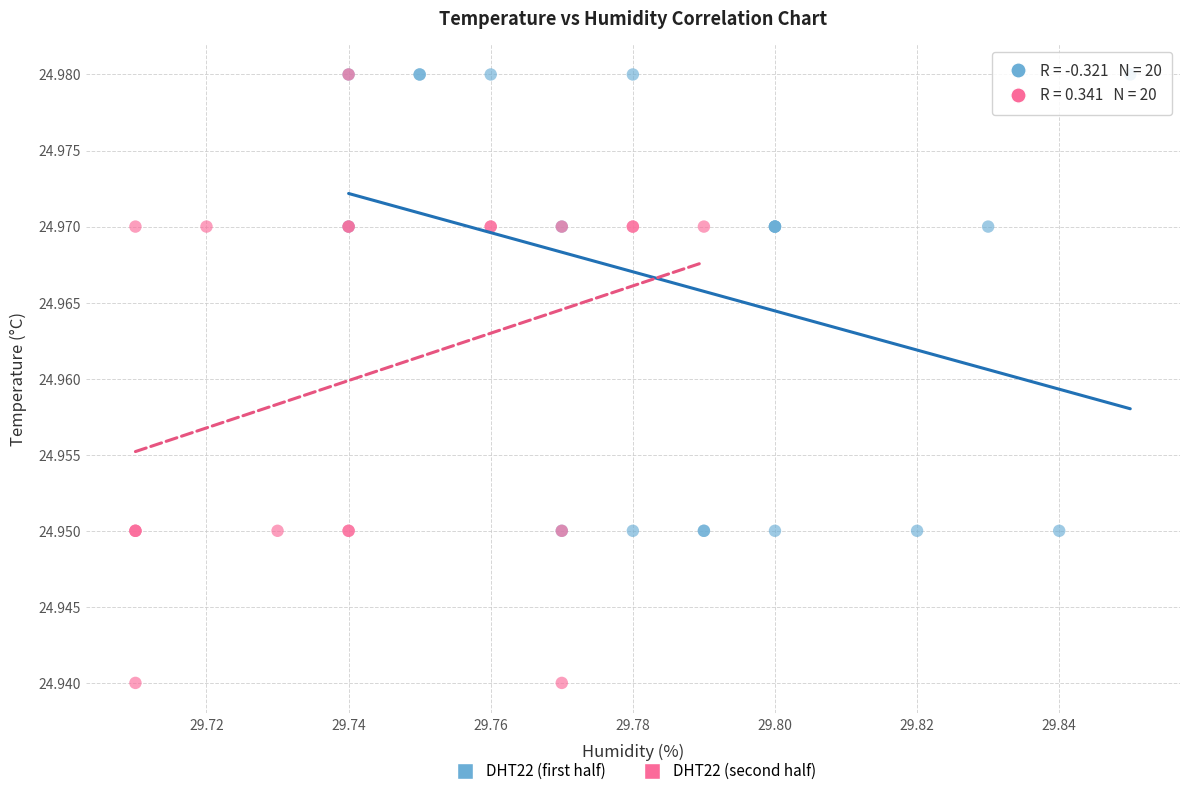

Which series reaches the minimum Y coordinate?

DHT22 (second half)